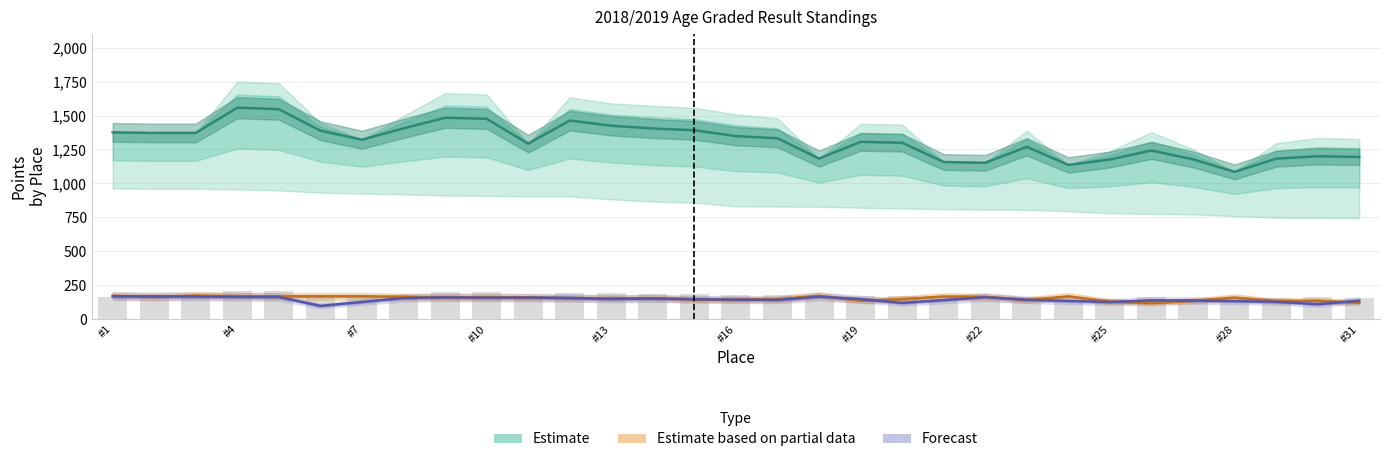

How many groups of bars are there?

31